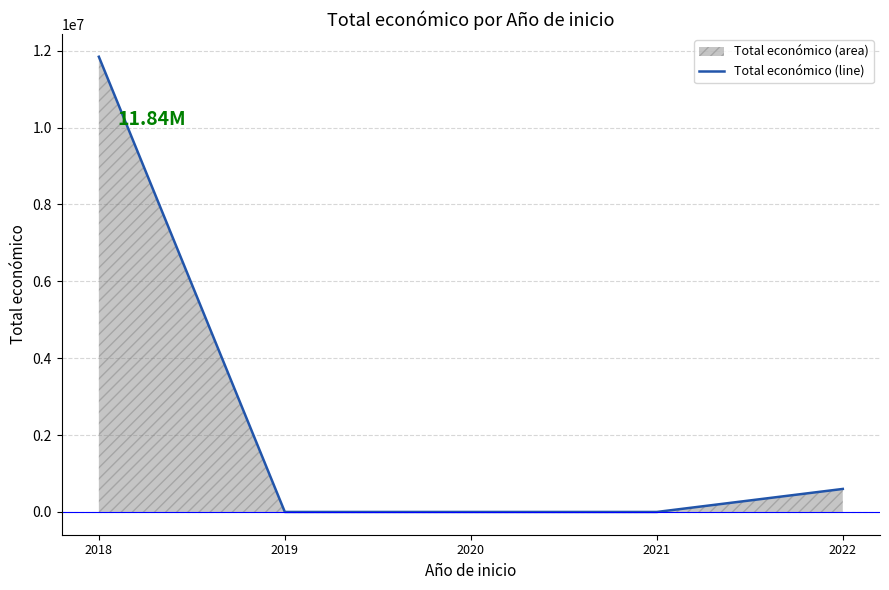

Is it true that the value at 2018 is 11842903?

True